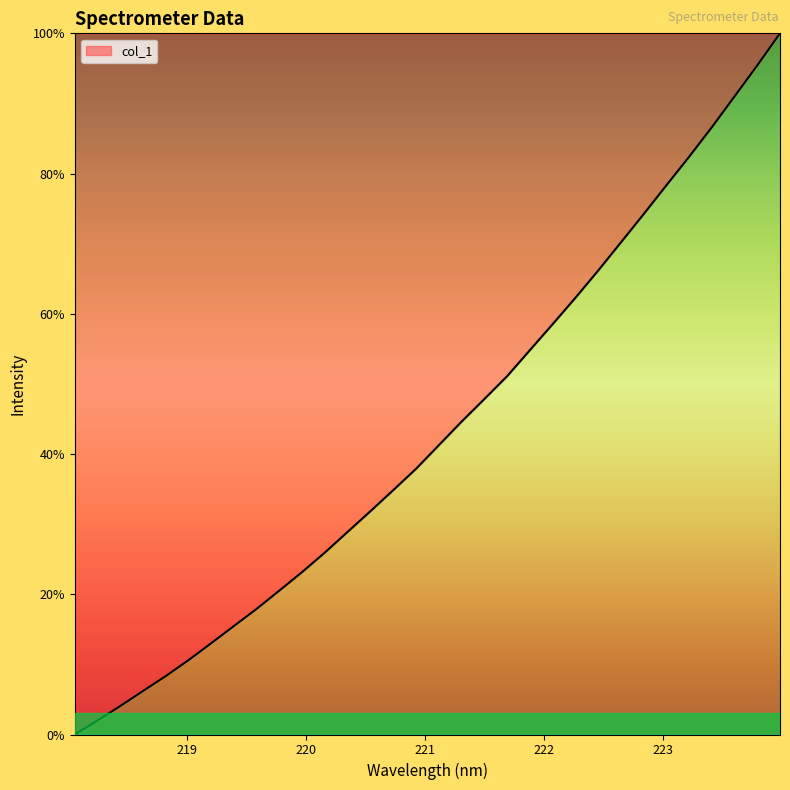

What is the difference between the maximum and second lowest values?

98.0